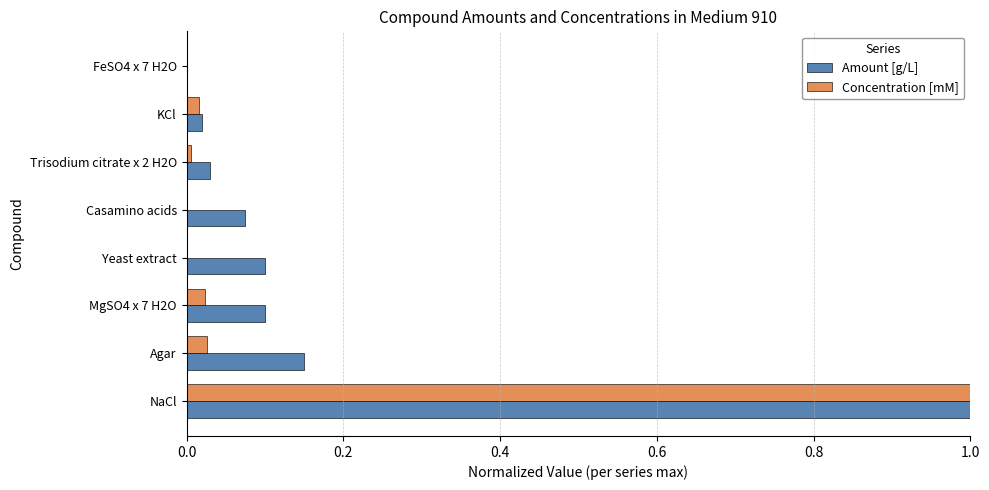

Which series changed the most between NaCl and Agar?

Concentration [mM]